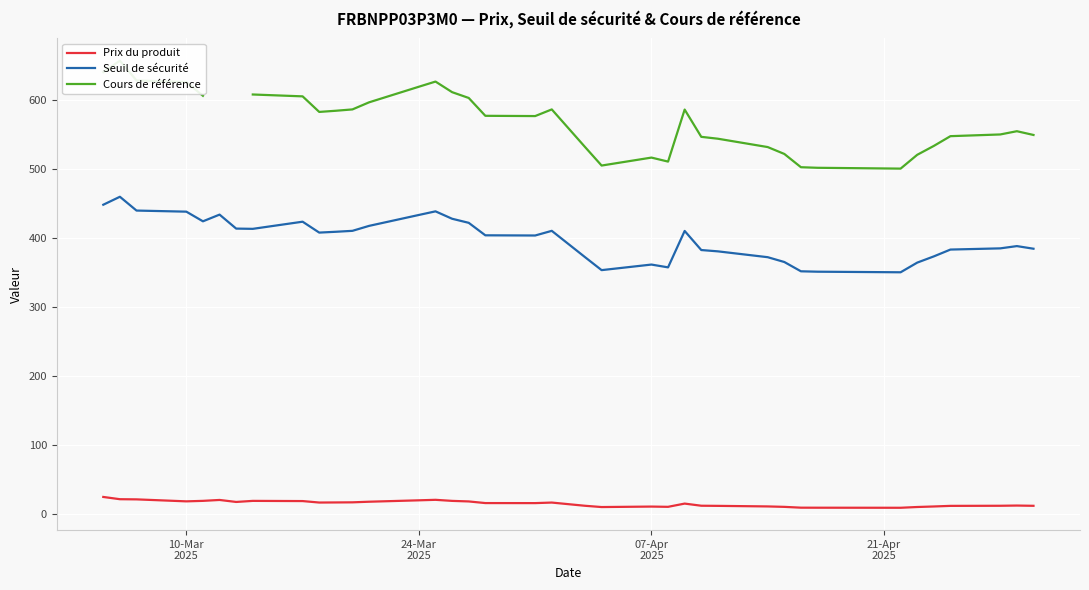

How many series are shown in this chart?

3